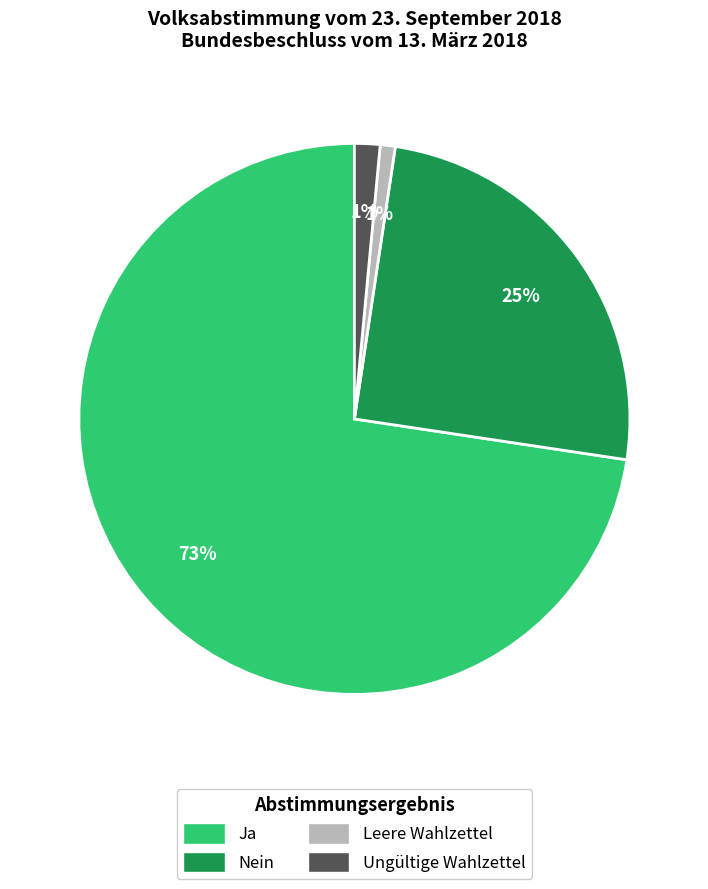

Which category has the biggest portion of the pie?

Ja